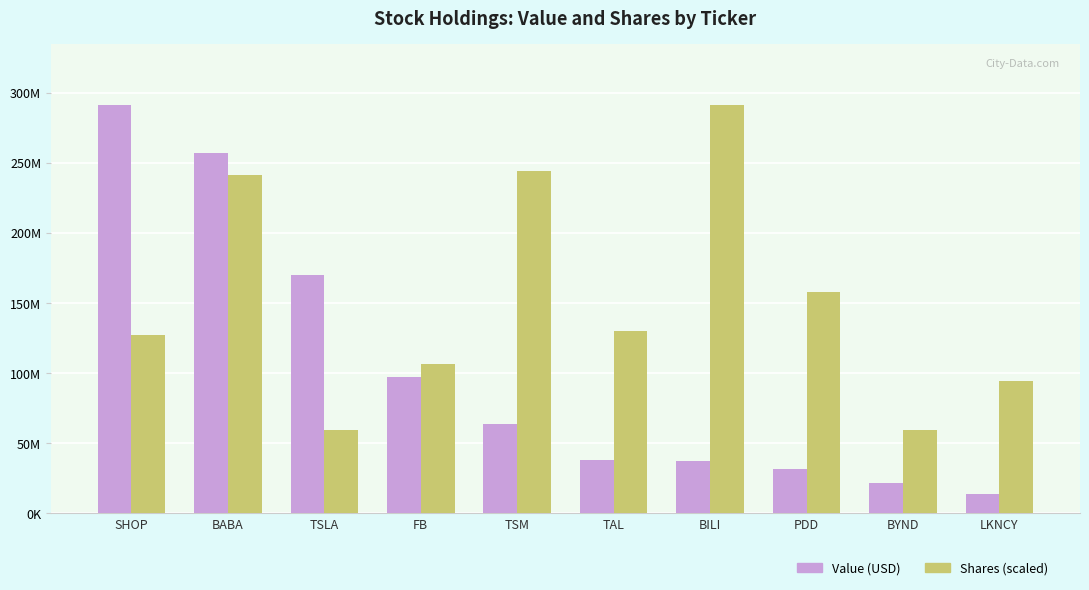

What is the label of the 1st bar from the right?

LKNCY